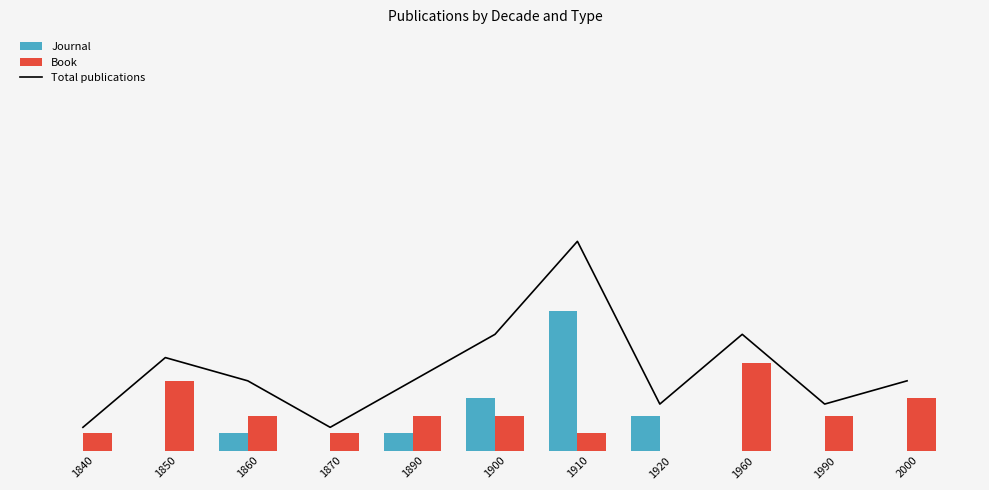

Is it true that Journal equals 4 at 1910?

False